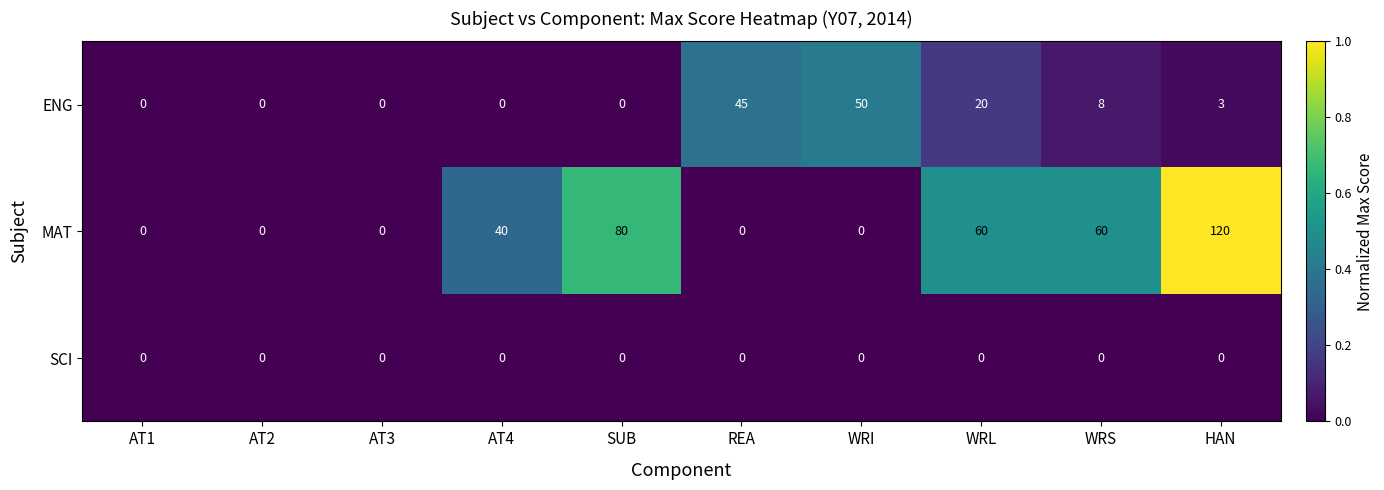

Which series has the largest total across all categories?

MAT